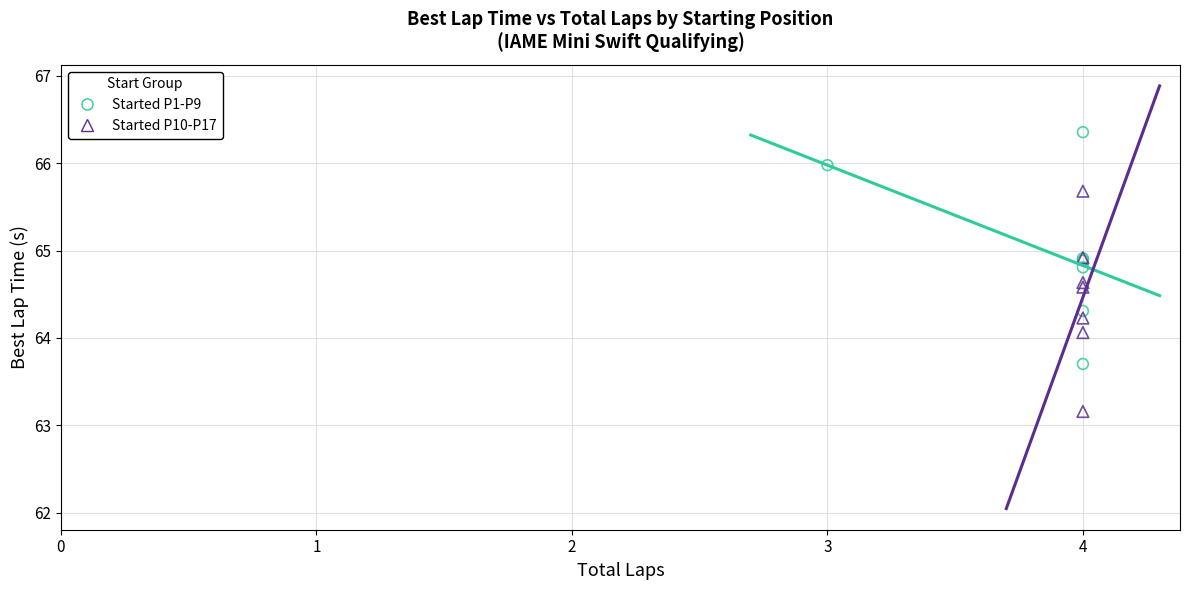

Which series has the largest Y range (max minus min)?

Started P1-P9